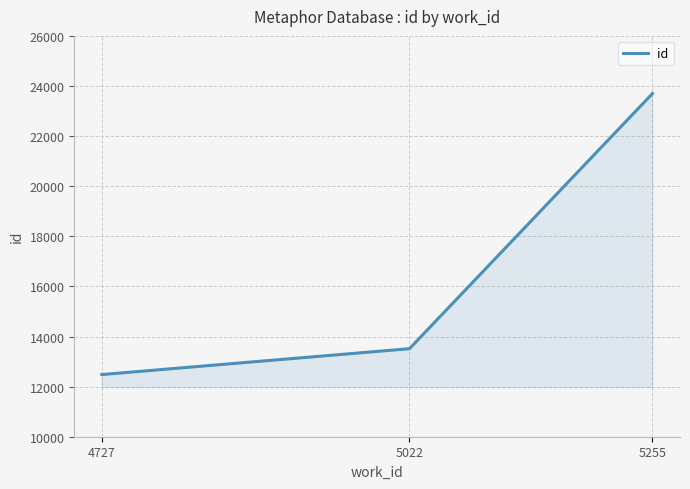

What is the maximum value shown in the chart?

23699